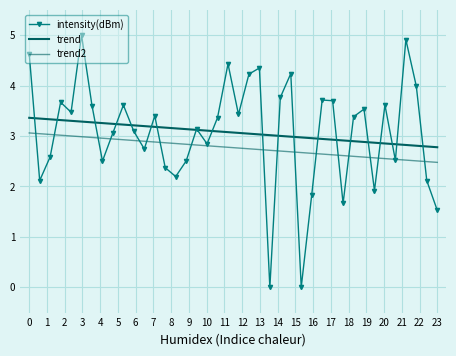

What is the difference between the second highest and minimum values?

4.9